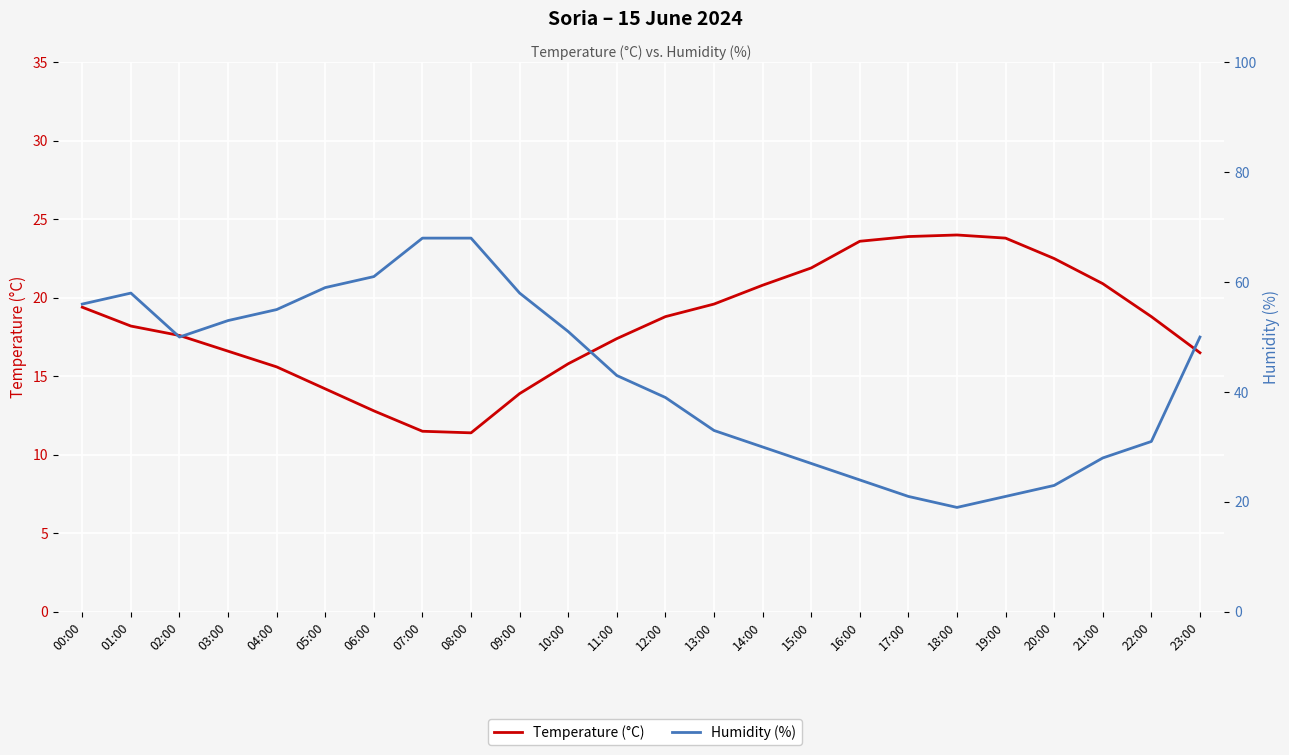

Rank the categories by Humidity (%) value from lowest to highest.

18:00, 17:00, 19:00, 20:00, 16:00, 15:00, 21:00, 14:00, 22:00, 13:00, 12:00, 11:00, 02:00, 23:00, 10:00, 03:00, 04:00, 00:00, 01:00, 09:00, 05:00, 06:00, 07:00, 08:00